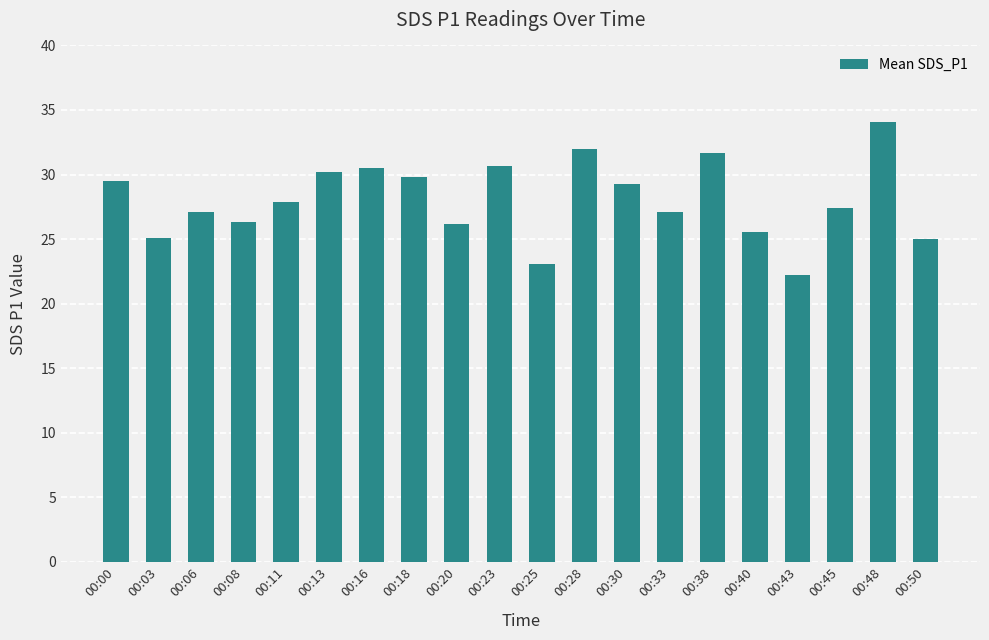

The value at 00:08 is 26.3. True or false?

True